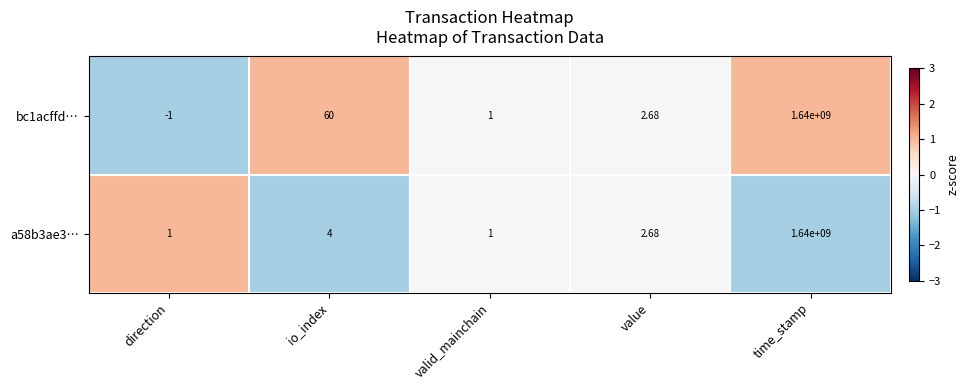

Which category has the highest value across all series?

time_stamp